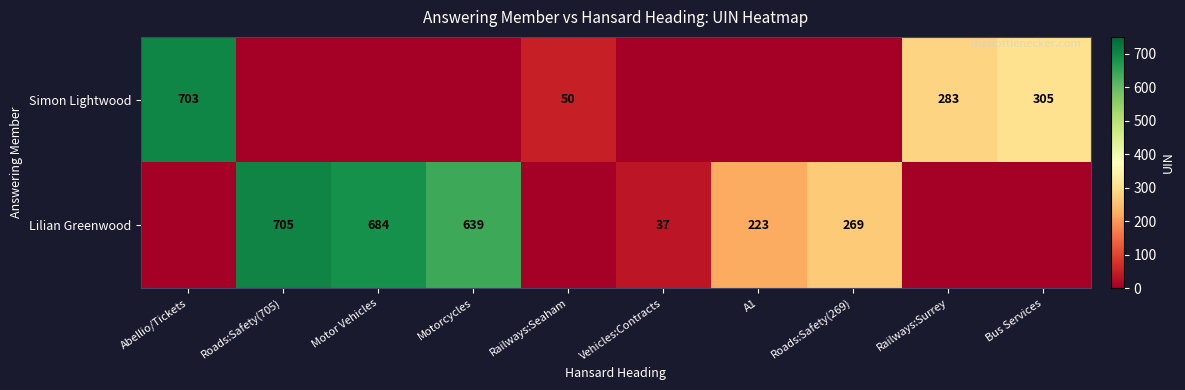

The Lilian Greenwood series shows 16 at Vehicles:Contracts. True or false?

False